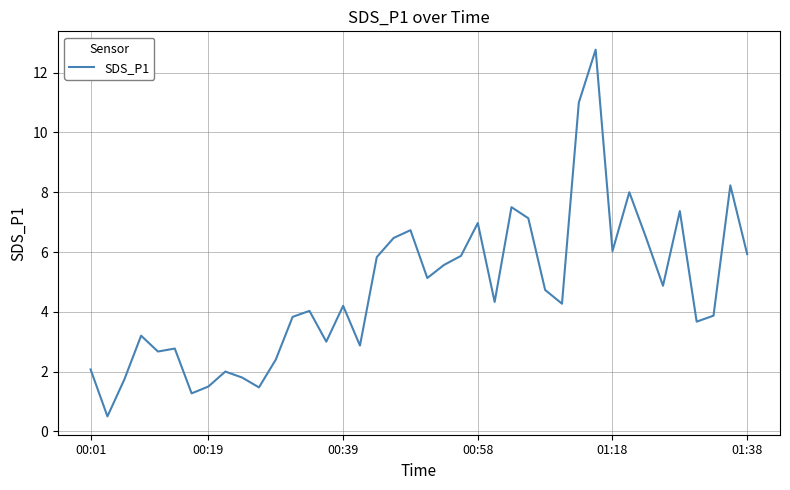

What is the greatest value displayed?

12.8